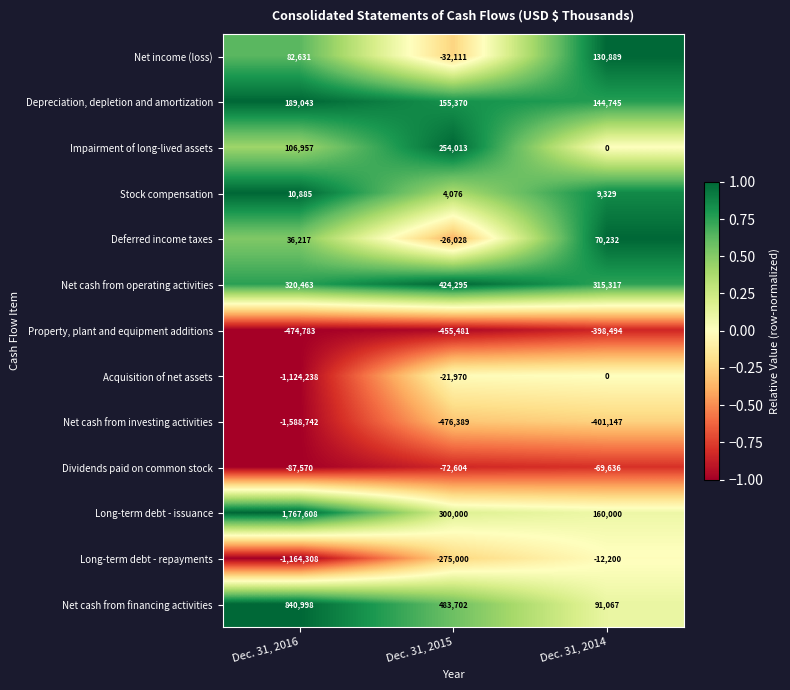

Which category has the lowest value across all series?

Dec. 31, 2016